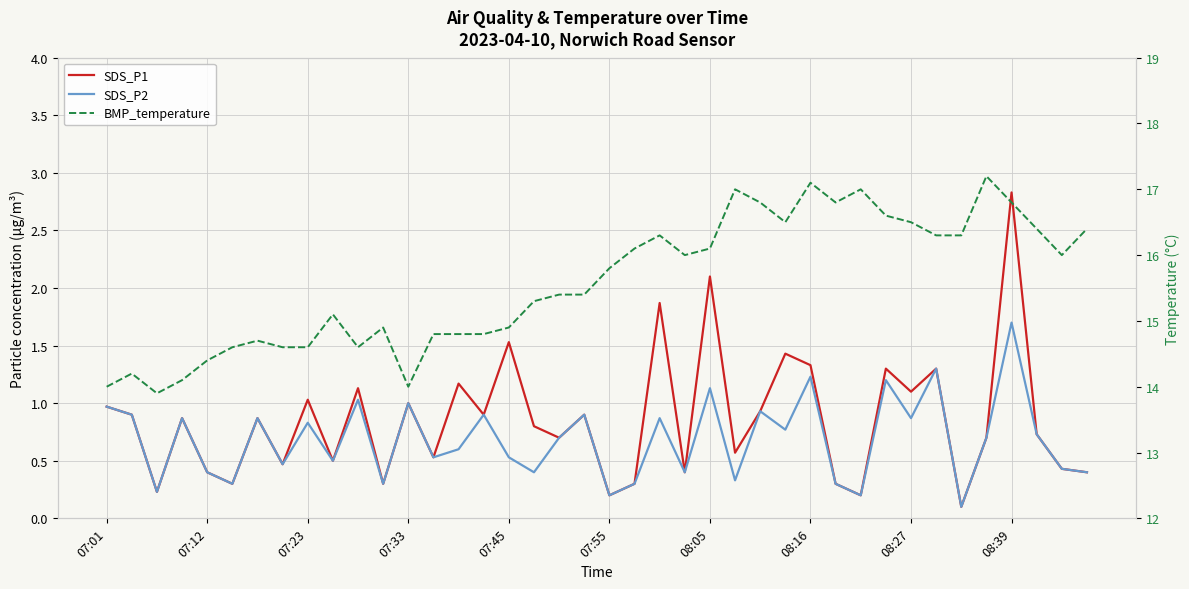

True or false: SDS_P1 and SDS_P2 cross at least once.

False